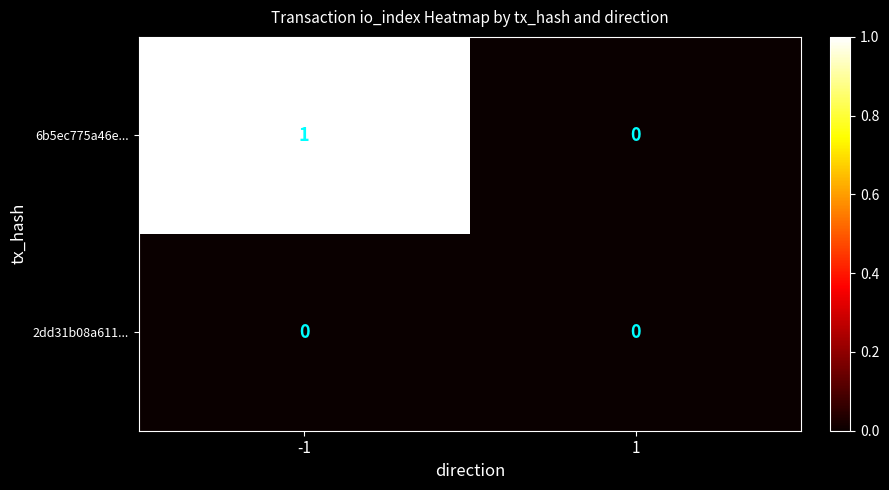

Rank the categories by 6b5ec775a46e... value from lowest to highest.

1, -1